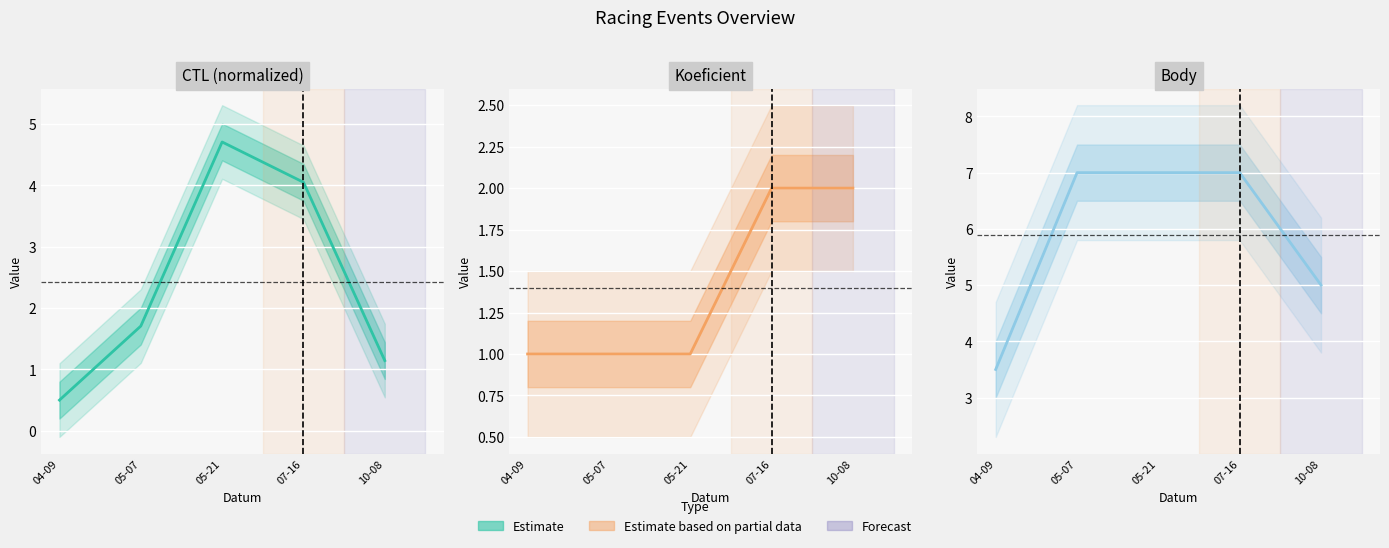

Reading left to right, transcribe all the data shown in this chart.

CTL (normalized): 0.5	1.7	4.7	4.1	1.1
Koeficient: 1.0	1.0	1.0	2.0	2.0
Body: 3.5	7.0	7.0	7.0	5.0